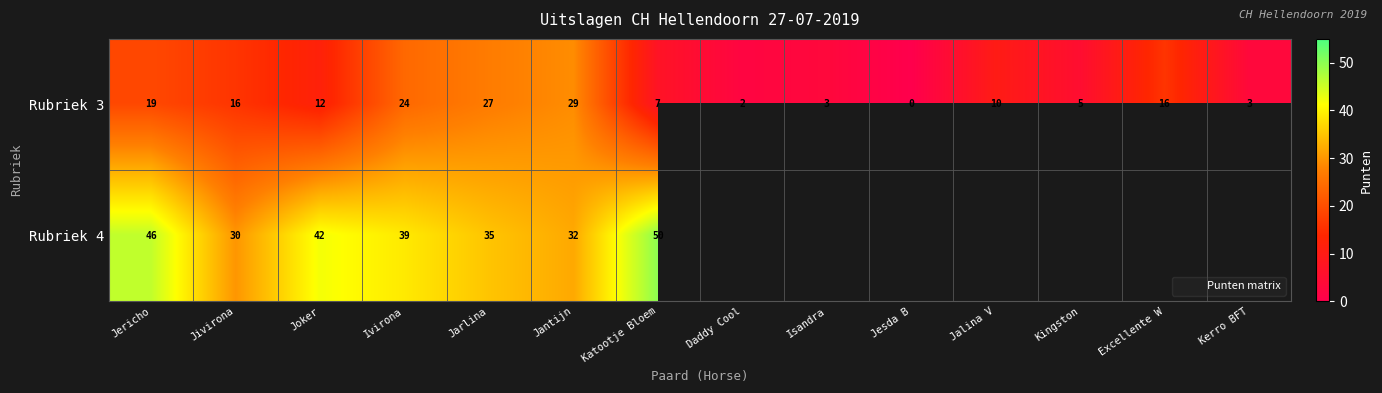

Where does the Rubriek 3 series first go above 12?

Jericho